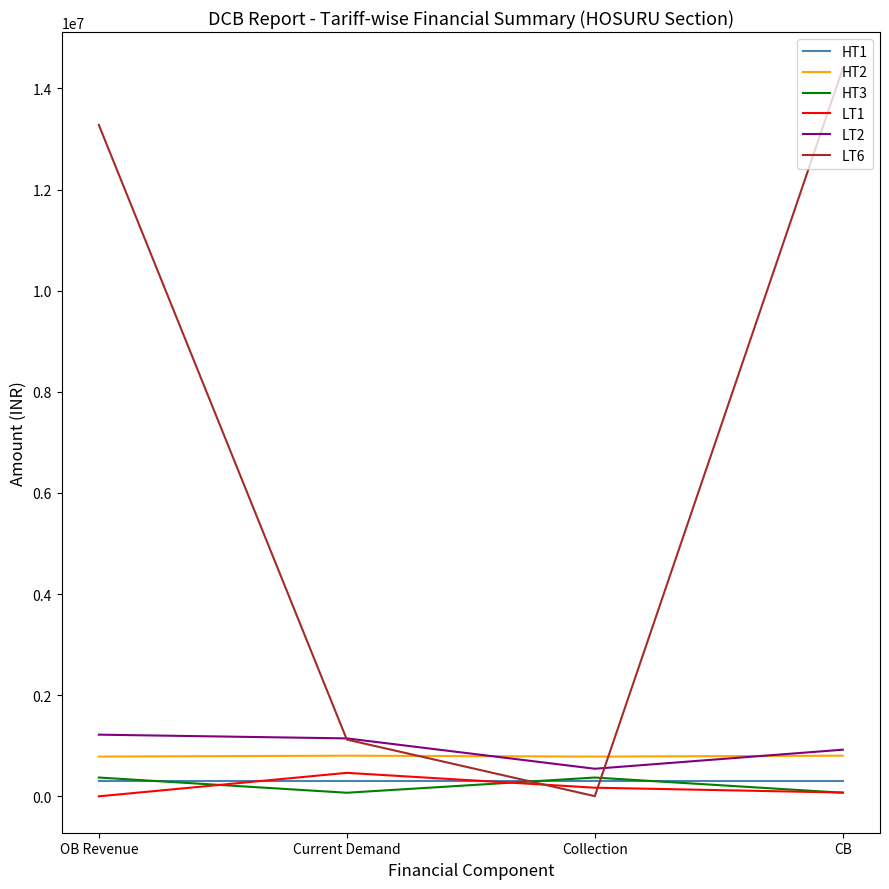

True or false: LT6 has a value of 20259610.5 at CB.

False